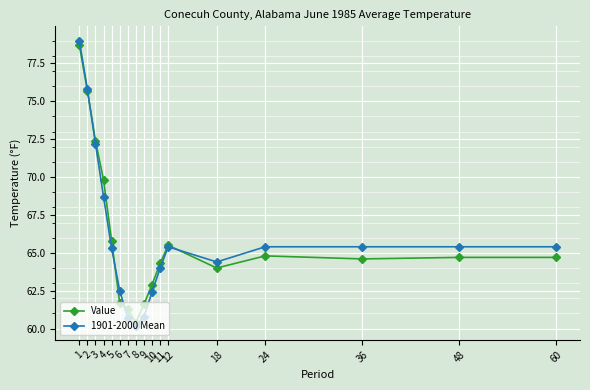

The 1901-2000 Mean series shows 64.0 at 11. True or false?

True